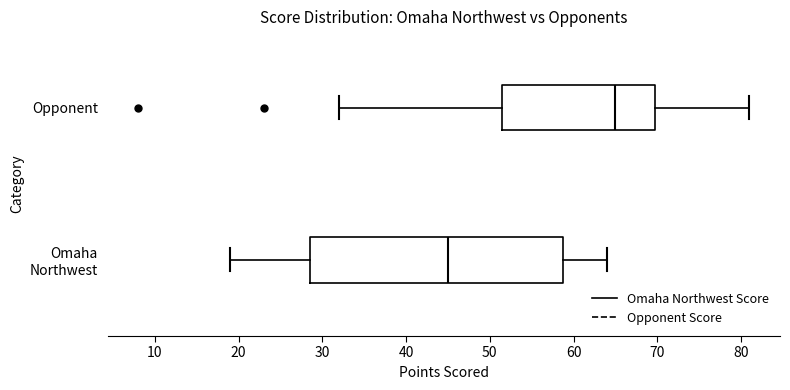

Which box's median line is the furthest to the right?

Opponent